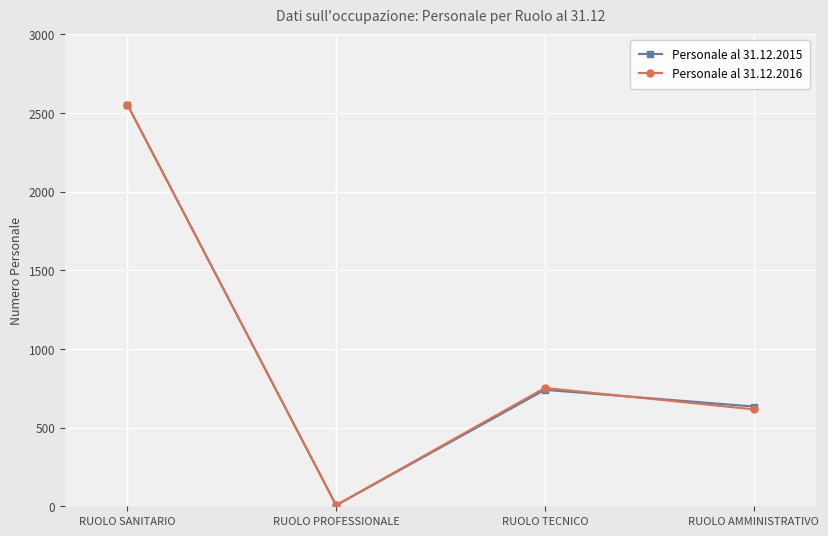

List the labels in order of Personale al 31.12.2016 value, largest first.

RUOLO SANITARIO, RUOLO TECNICO, RUOLO AMMINISTRATIVO, RUOLO PROFESSIONALE